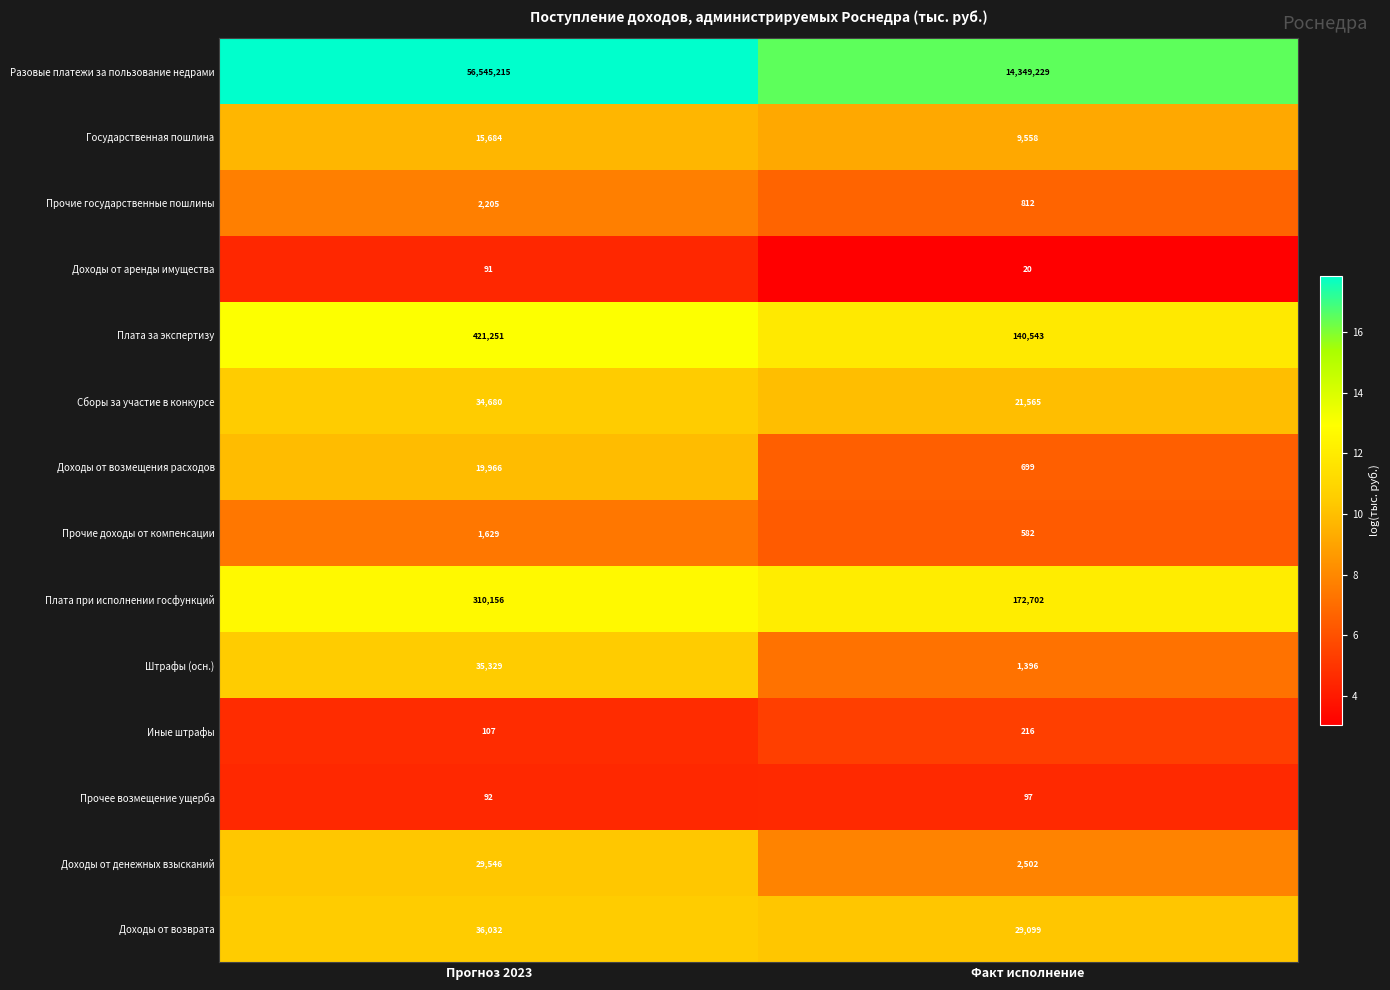

Reading left to right, what are all the values shown in this chart?

Разовые платежи за пользование недрами: Прогноз 2023=56545215	Факт исполнение=14349229
Государственная пошлина: Прогноз 2023=15684	Факт исполнение=9558
Прочие государственные пошлины: Прогноз 2023=2205	Факт исполнение=812
Доходы от аренды имущества: Прогноз 2023=91	Факт исполнение=20
Плата за экспертизу: Прогноз 2023=421251	Факт исполнение=140543
Сборы за участие в конкурсе: Прогноз 2023=34680	Факт исполнение=21565
Доходы от возмещения расходов: Прогноз 2023=19966	Факт исполнение=699
Прочие доходы от компенсации: Прогноз 2023=1629	Факт исполнение=582
Плата при исполнении госфункций: Прогноз 2023=310156	Факт исполнение=172702
Штрафы (осн.): Прогноз 2023=35329	Факт исполнение=1396
Иные штрафы: Прогноз 2023=107	Факт исполнение=216
Прочее возмещение ущерба: Прогноз 2023=92	Факт исполнение=97
Доходы от денежных взысканий: Прогноз 2023=29546	Факт исполнение=2502
Доходы от возврата: Прогноз 2023=36032	Факт исполнение=29099